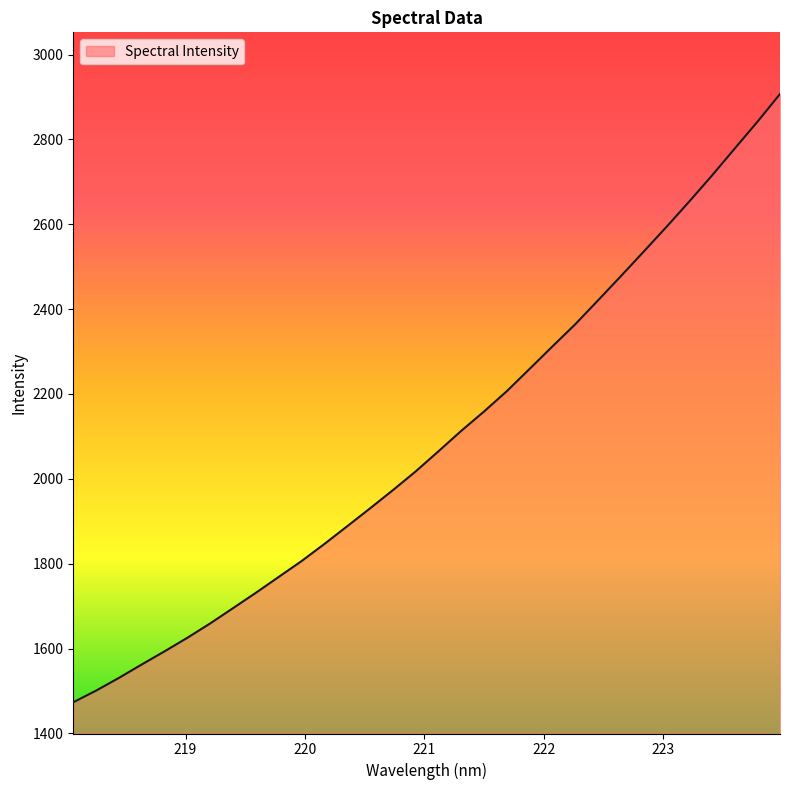

What is the difference between the maximum and minimum values?

1433.6